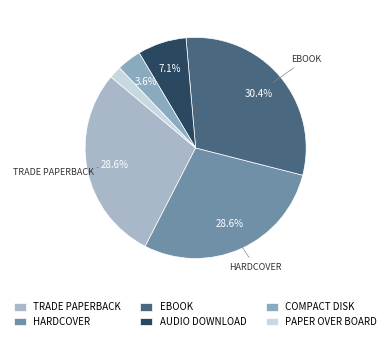

Which slice is the smallest?

PAPER OVER BOARD